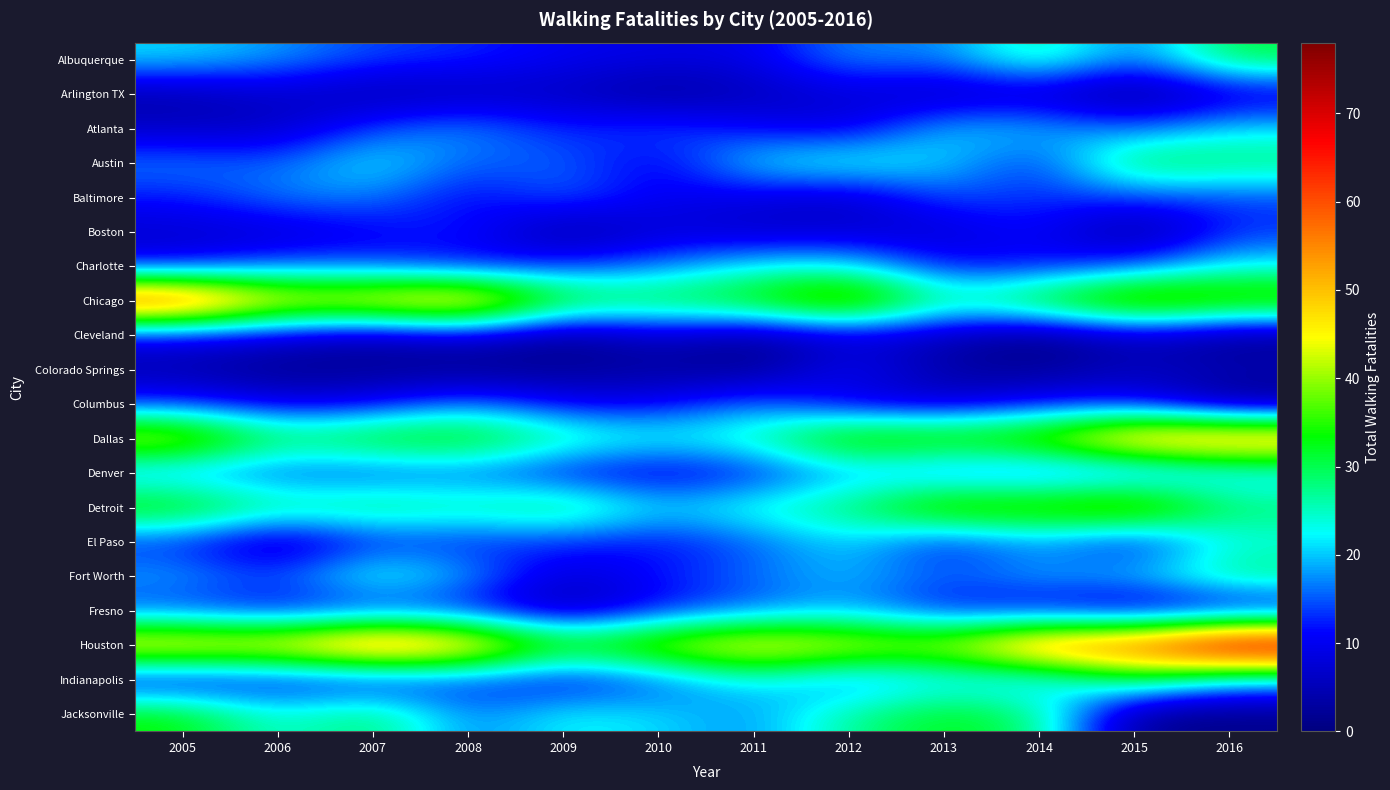

At which category is the sum across all series the highest?

2016